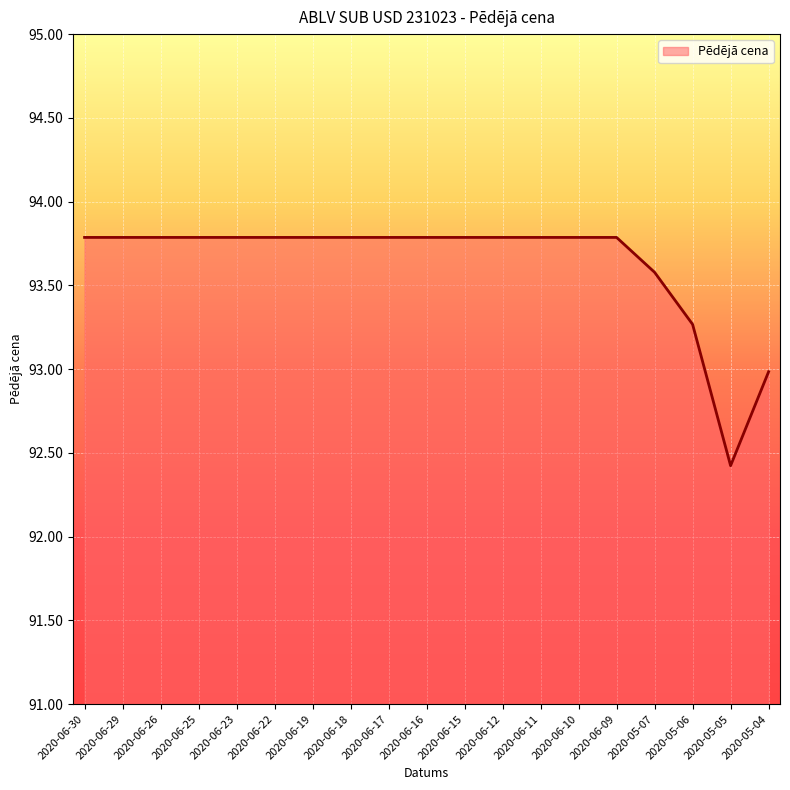

True or false: the data shows 123.3 at 2020-06-16.

False